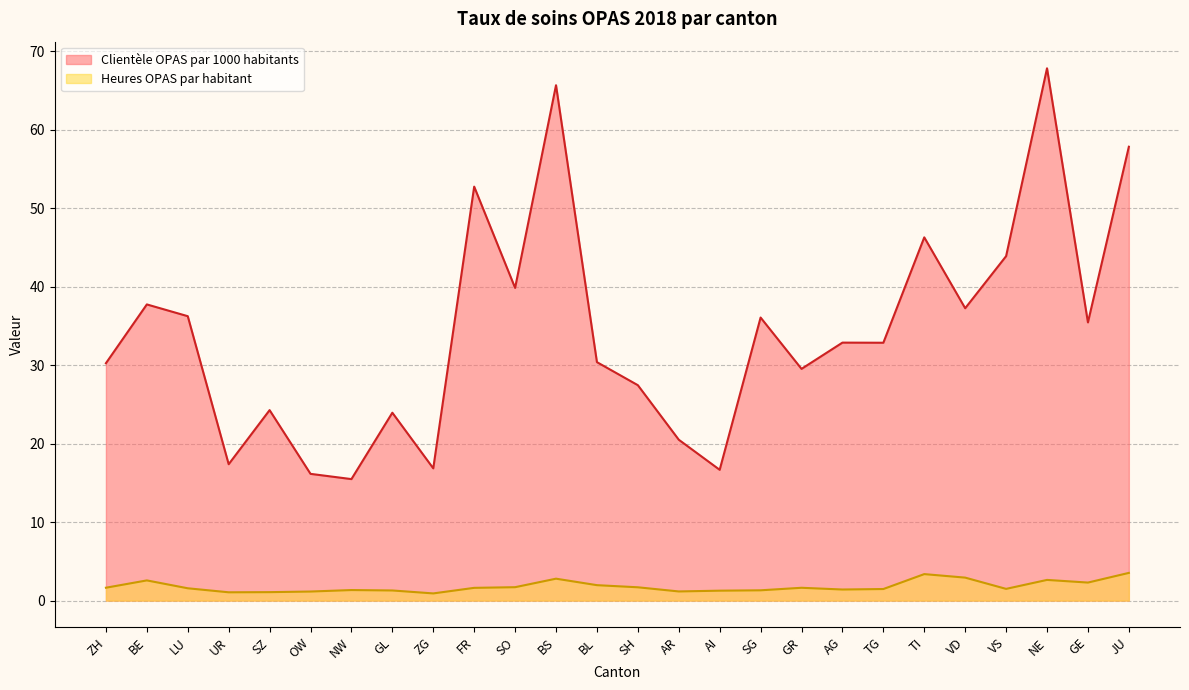

Reading right to left, extract all data points from this chart.

Clientèle OPAS par 1000 habitants: 57.8	35.4	67.8	43.9	37.2	46.3	32.8	32.9	29.5	36.1	16.7	20.5	27.4	30.4	65.7	39.8	52.7	16.8	23.9	15.5	16.1	24.3	17.4	36.2	37.7	30.2
Heures OPAS par habitant: 3.5	2.3	2.6	1.5	2.9	3.4	1.5	1.4	1.6	1.3	1.3	1.2	1.7	2.0	2.8	1.7	1.6	0.9	1.3	1.3	1.2	1.1	1.1	1.6	2.6	1.6